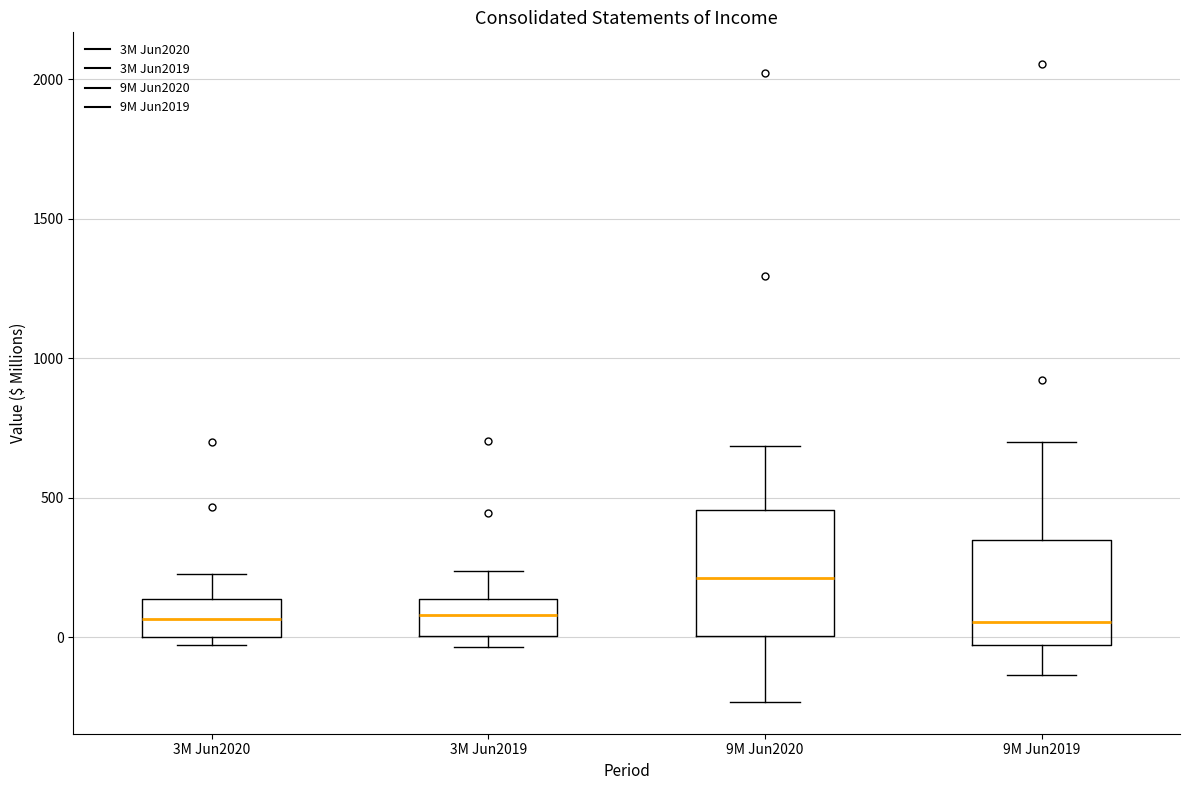

Reading left to right, read every box against the y-axis: the position of its median line, the range the box covers, and the ends of its whiskers. The values are not printed on the chart, so give them approximately, as read against the axis.

3M Jun2020: median 50, box 0 to 150, whiskers -50 to 250
3M Jun2019: median 100, box 0 to 150, whiskers -50 to 250
9M Jun2020: median 200, box 0 to 450, whiskers -250 to 700
9M Jun2019: median 50, box -50 to 350, whiskers -150 to 700